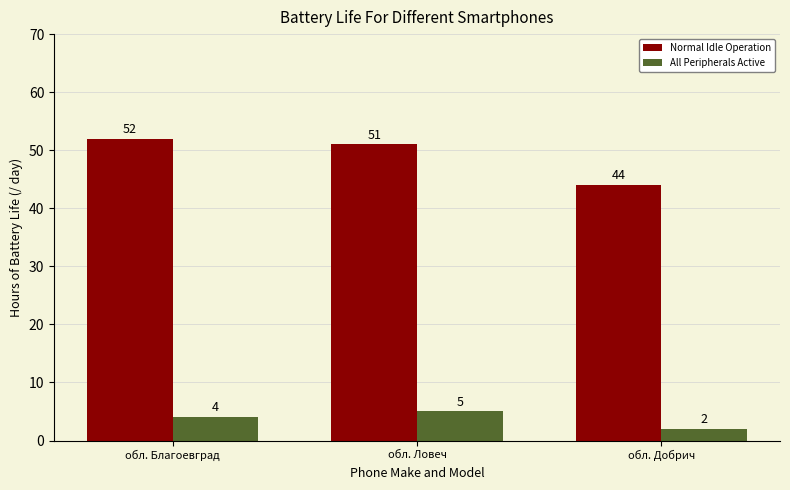

What is the maximum value shown in the chart?

52